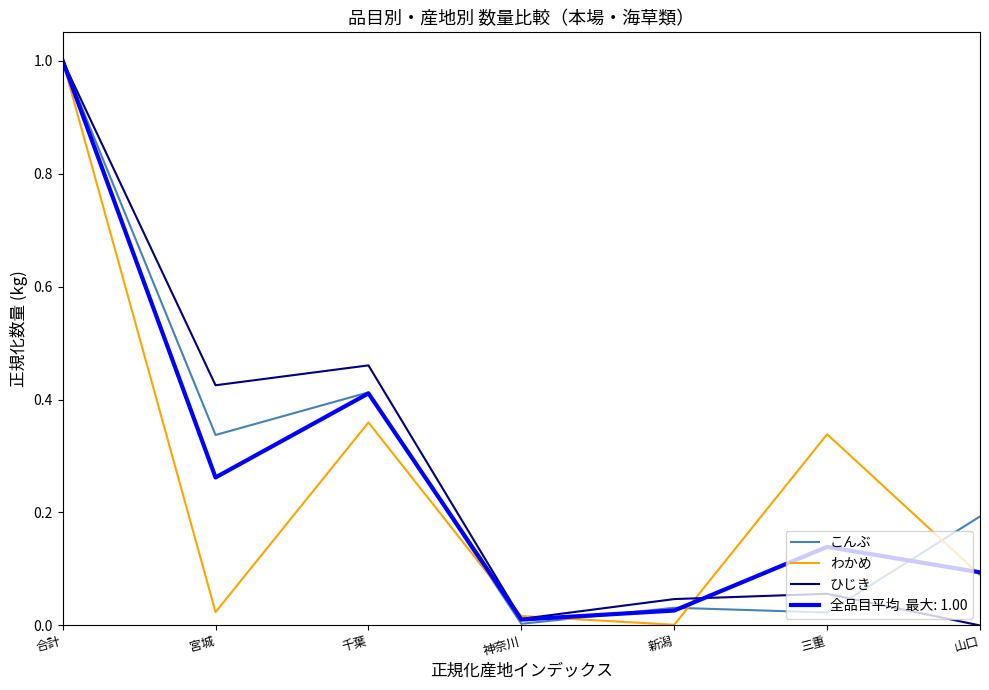

What is the maximum value shown in the chart?

1.0